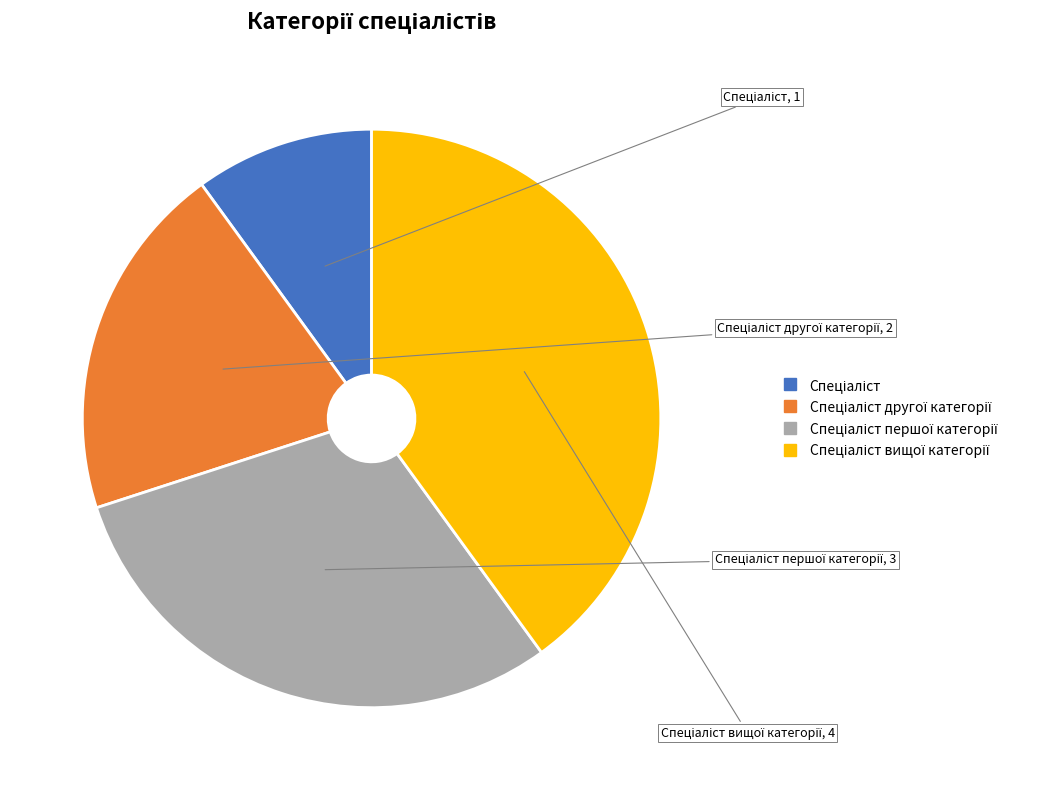

Is there any slice that represents more than half of the pie?

No